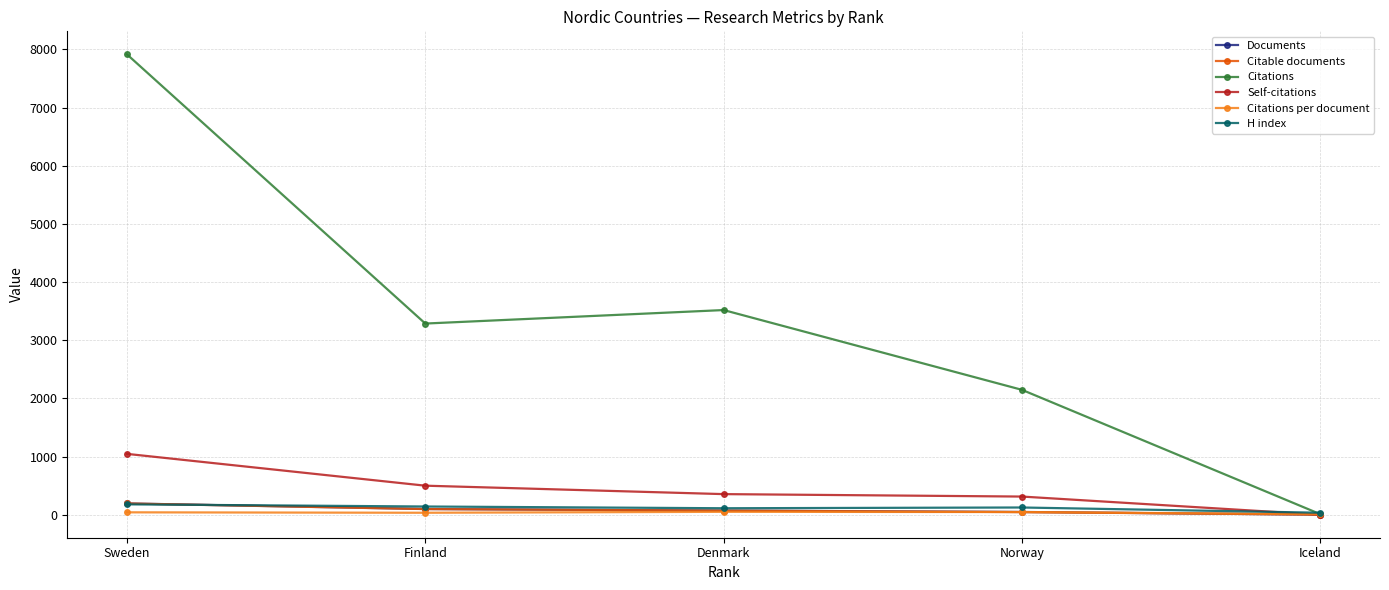

Which series has the largest total across all categories?

Citations